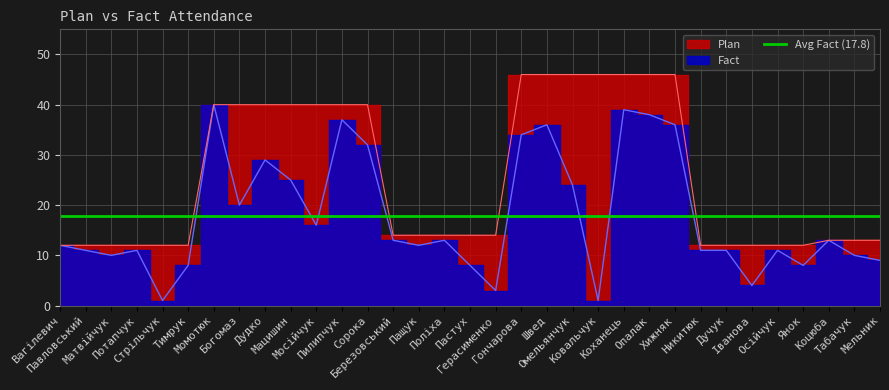

How many categories are shown in the chart?

33